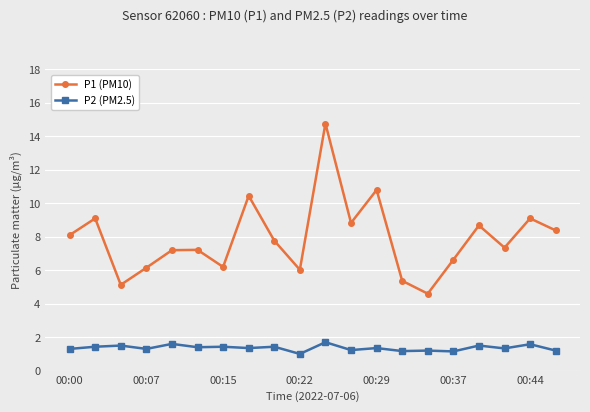

True or false: P1 (PM10) has more than 2 interior local peaks.

True